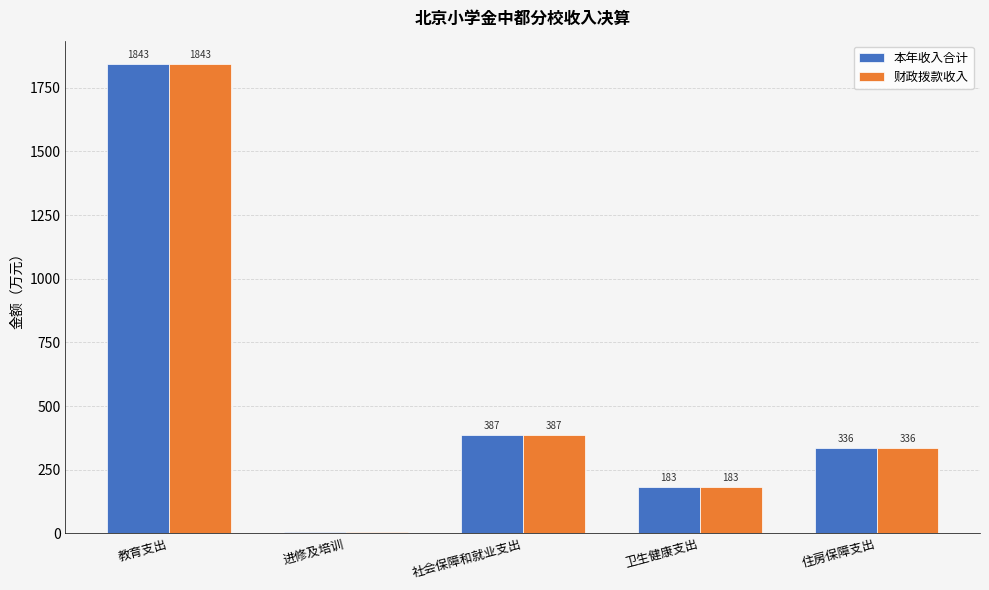

True or false: 本年收入合计 has a value of 1842.8 at 教育支出.

True